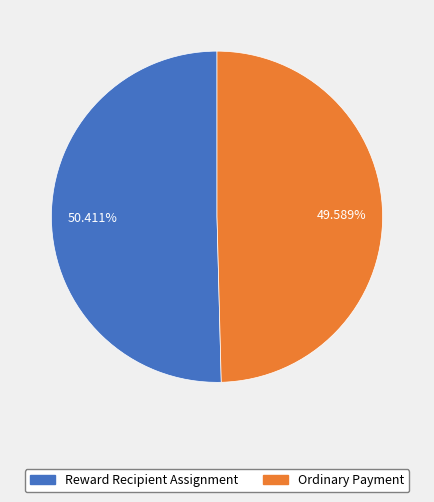

What percentage is NOT represented by Ordinary Payment?

50.4%